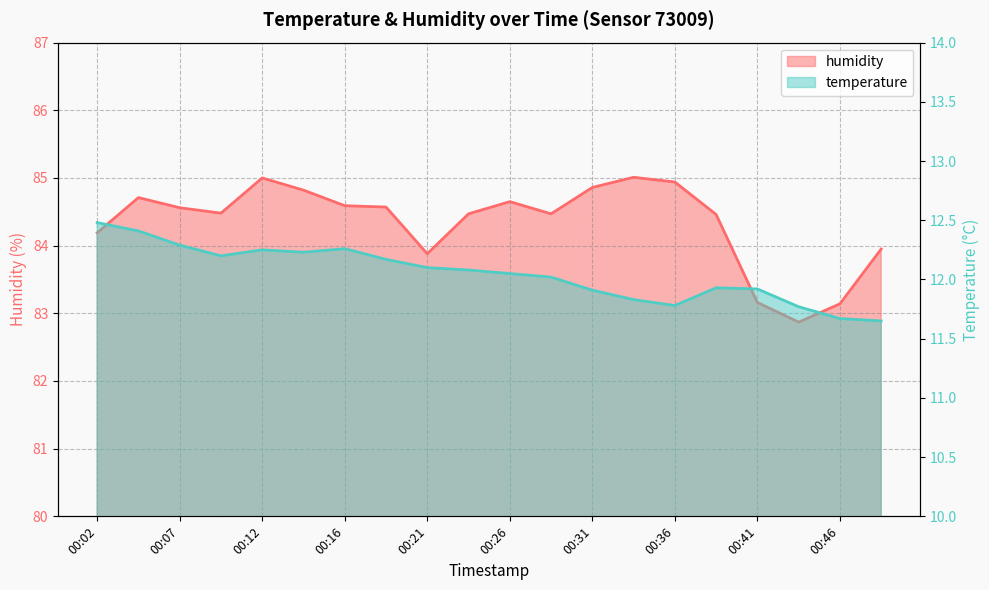

What is the minimum value for humidity?

82.9